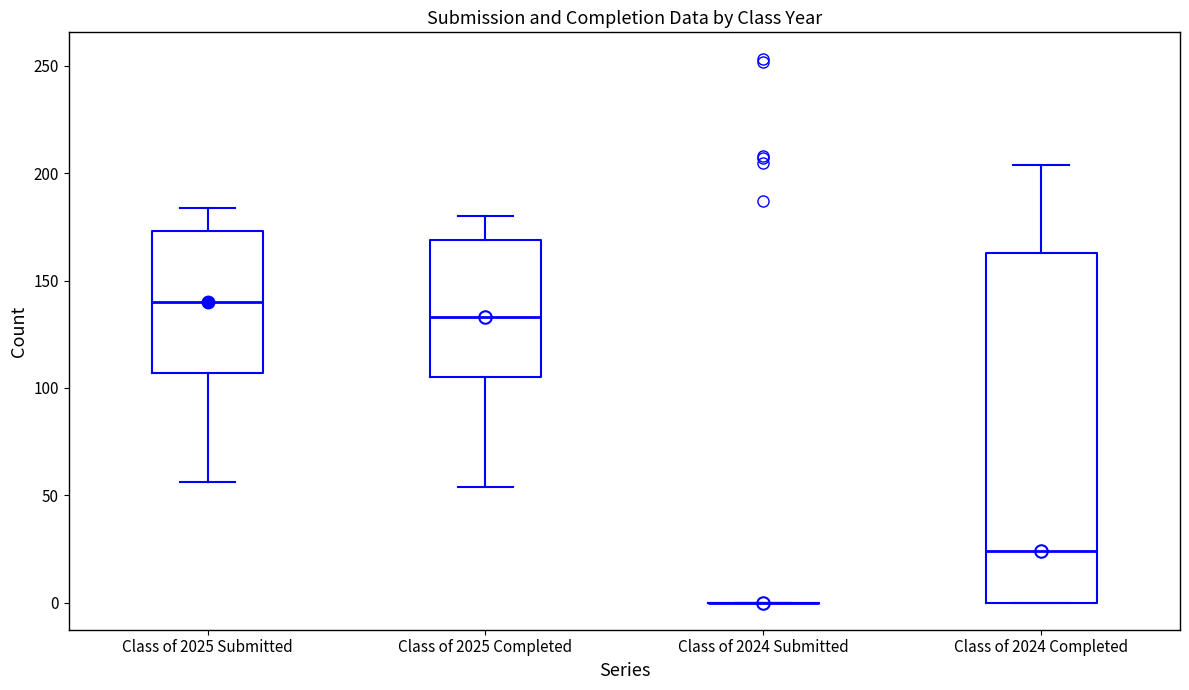

Reading left to right, read every box against the y-axis: the position of its median line, the range the box covers, and the ends of its whiskers. The values are not printed on the chart, so give them approximately, as read against the axis.

Class of 2025 Submitted: median 140, box 105 to 175, whiskers 55 to 185
Class of 2025 Completed: median 135, box 105 to 170, whiskers 55 to 180
Class of 2024 Submitted: box collapsed to a line at 0, whiskers 0 to 0
Class of 2024 Completed: median 25, box 0 to 165, whiskers 0 to 205